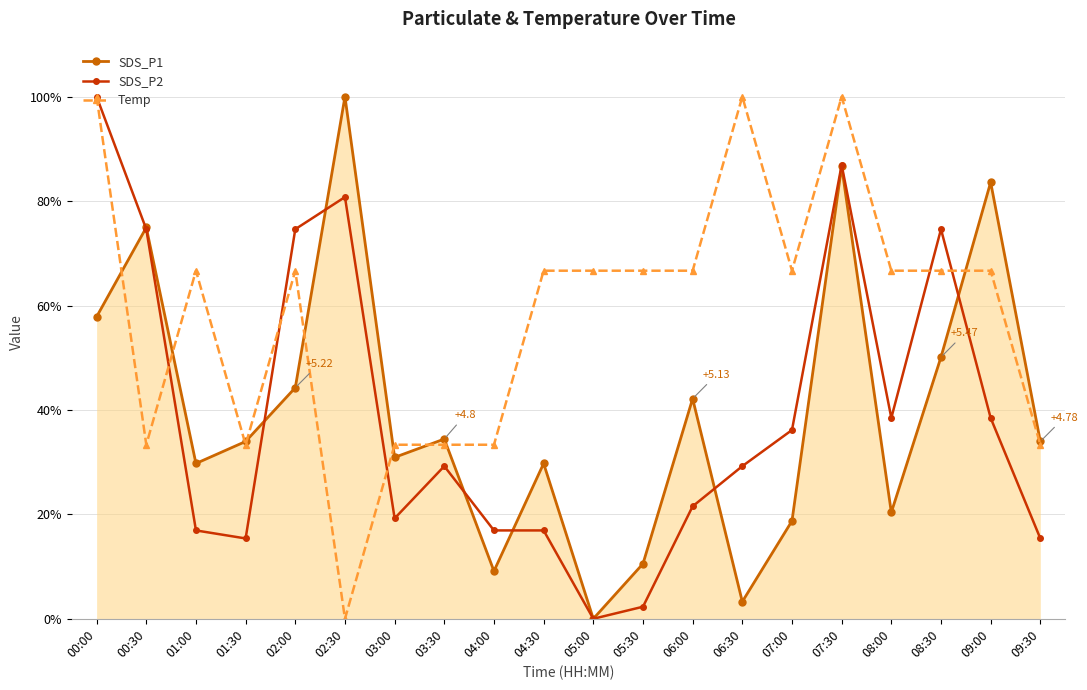

Read the Temp value at 06:00.

66.7